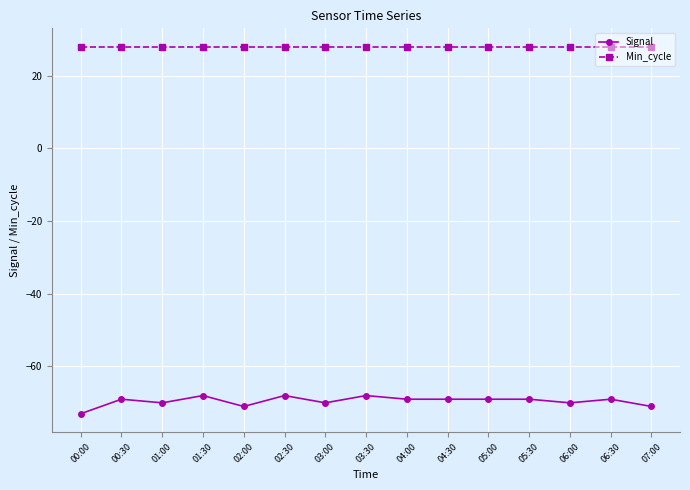

The Signal series shows -126 at 03:00. True or false?

False